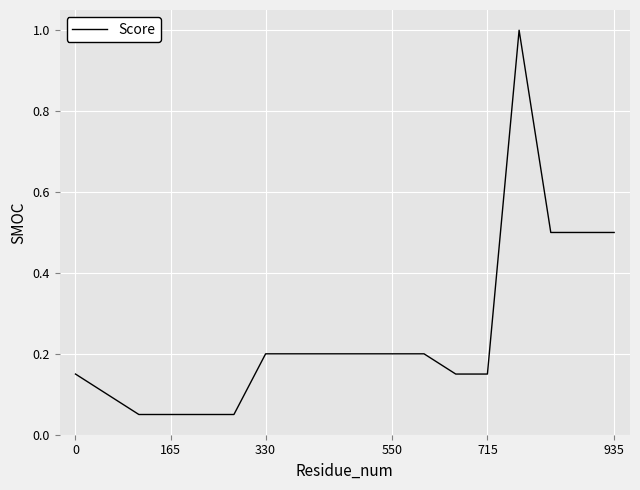

What is the greatest value displayed?

1.0